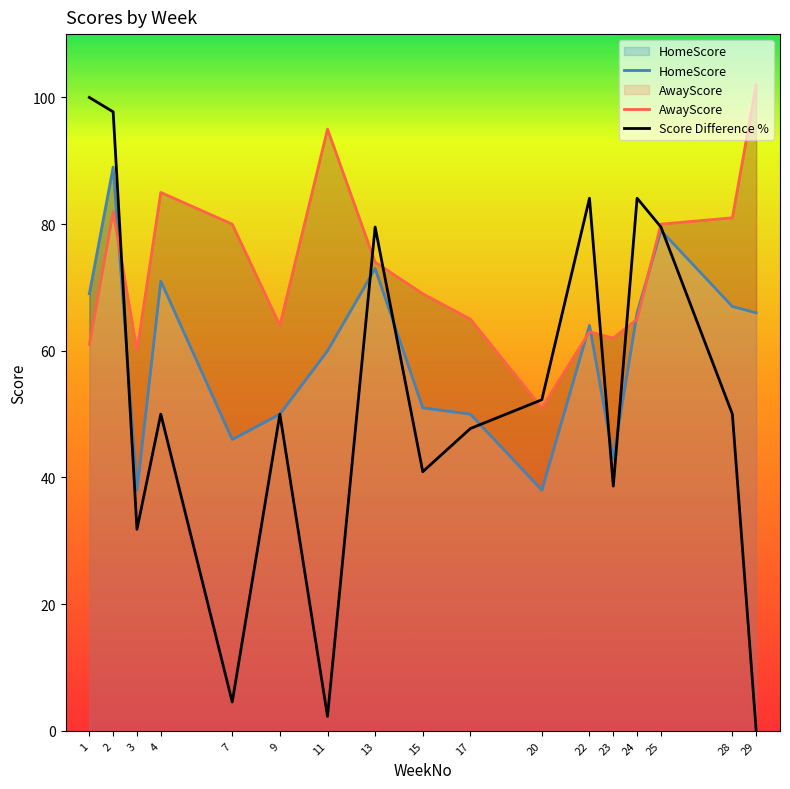

What is the value of the AwayScore point at the 11th from the left?

51